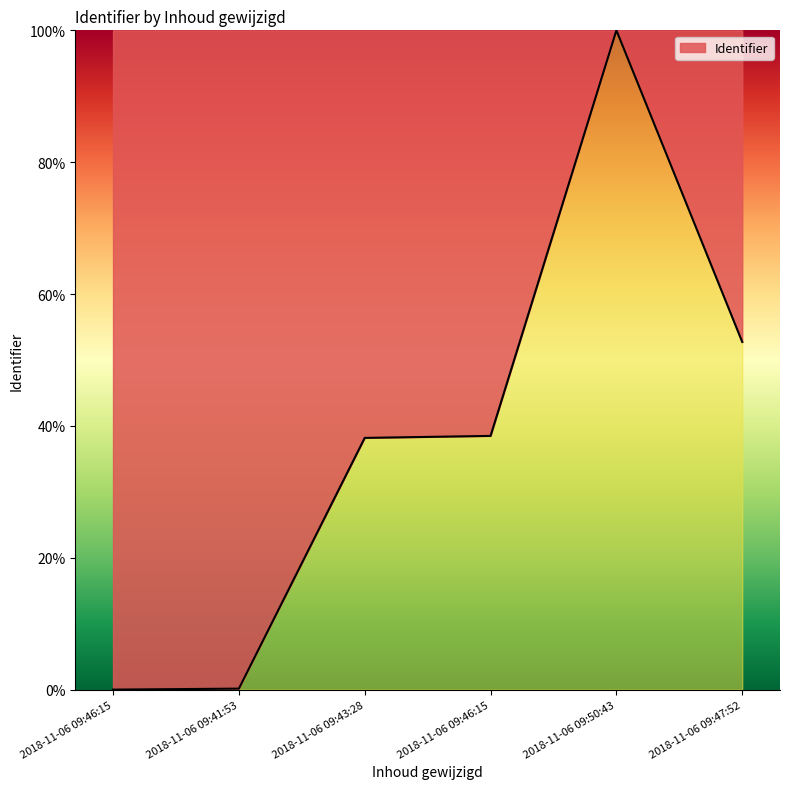

What is the greatest value displayed?

100.0